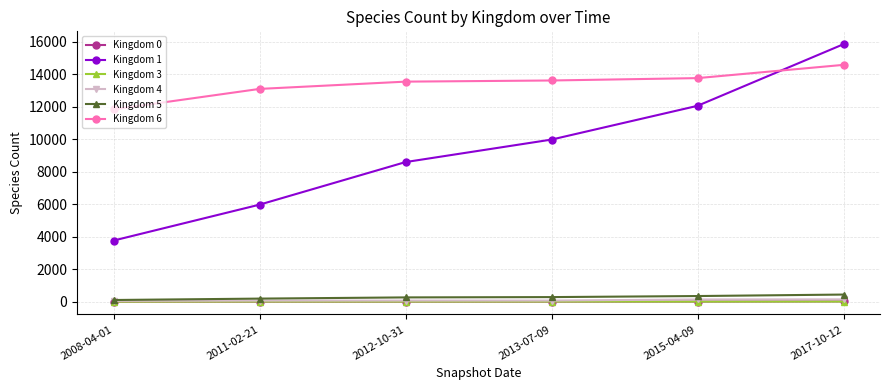

Is it true that Kingdom 1 equals 12058 at 2015-04-09?

True